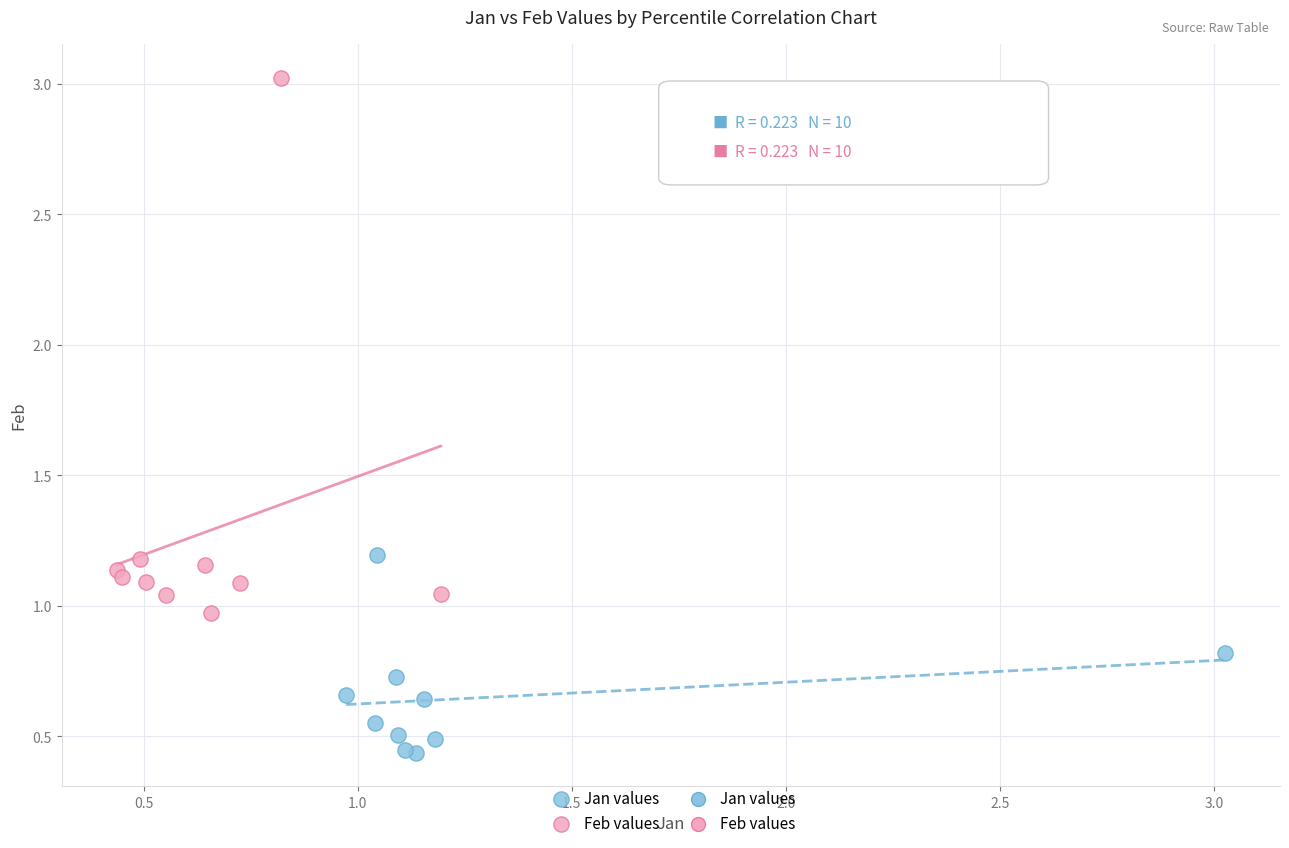

Which series contains the lowest Y value?

Jan values